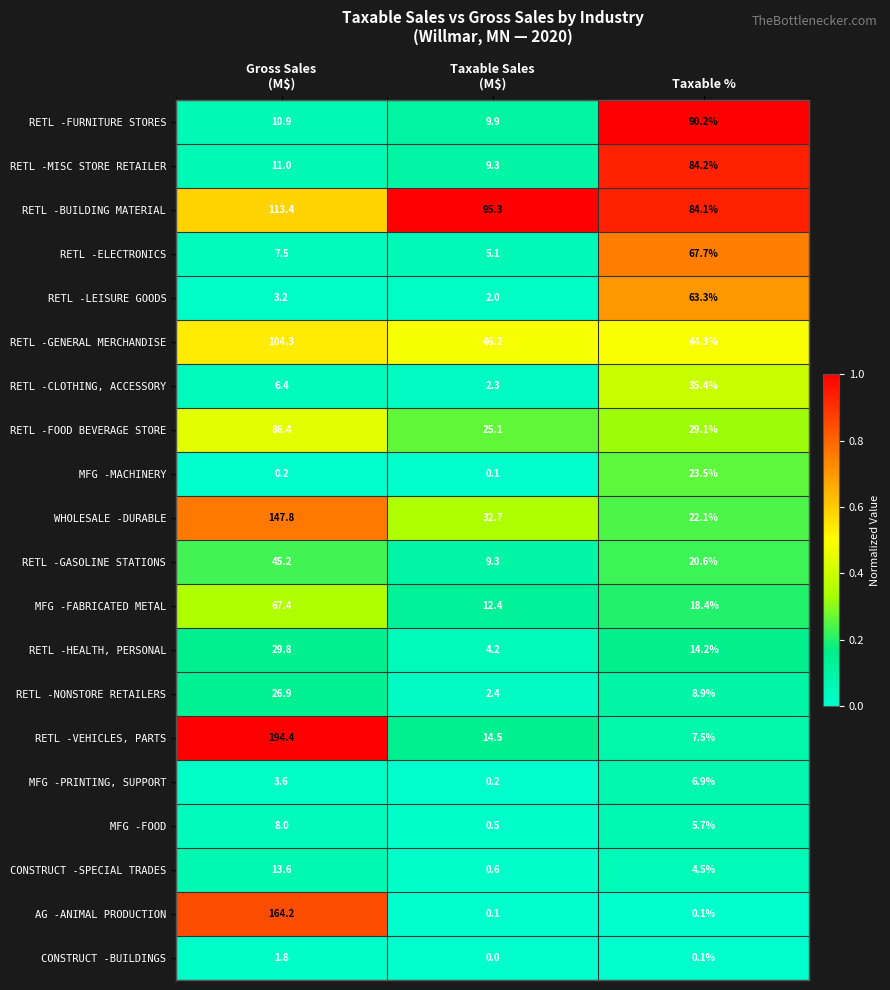

Read the RETL -MISC STORE RETAILER value at Taxable %.

84.2